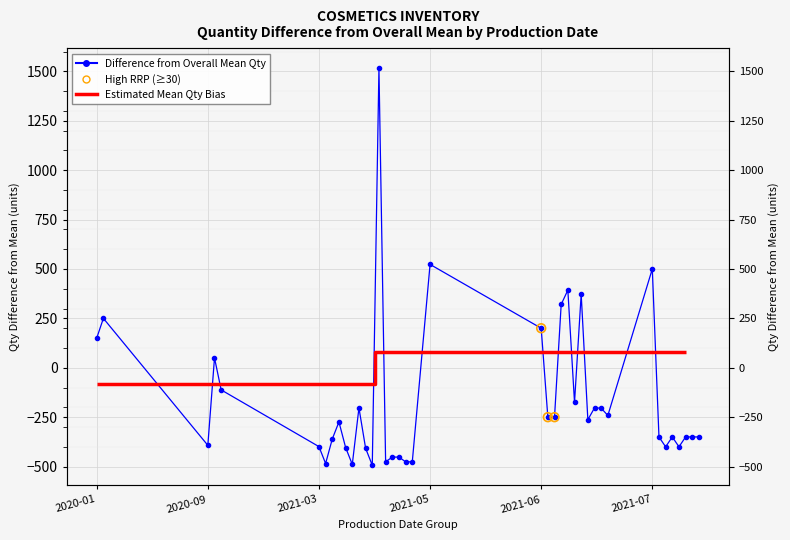

Which has a higher value, 2020-09-01 or 2021-03-01?

2020-09-01